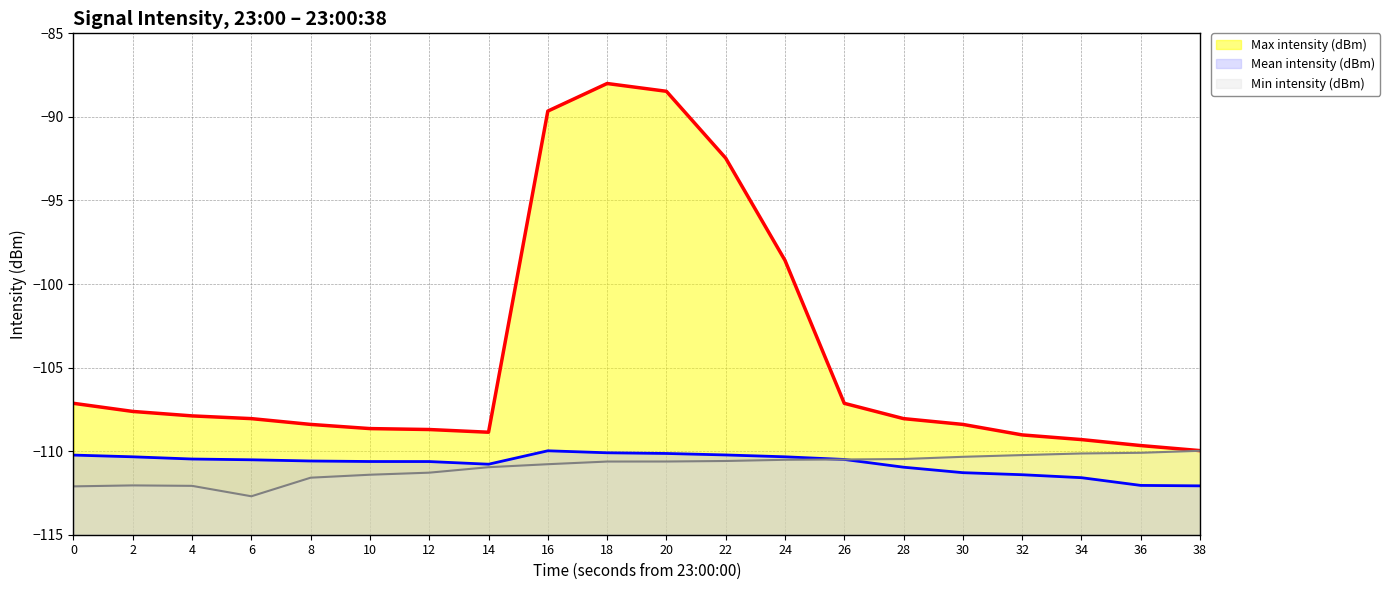

What is the maximum value shown in the chart?

-88.0